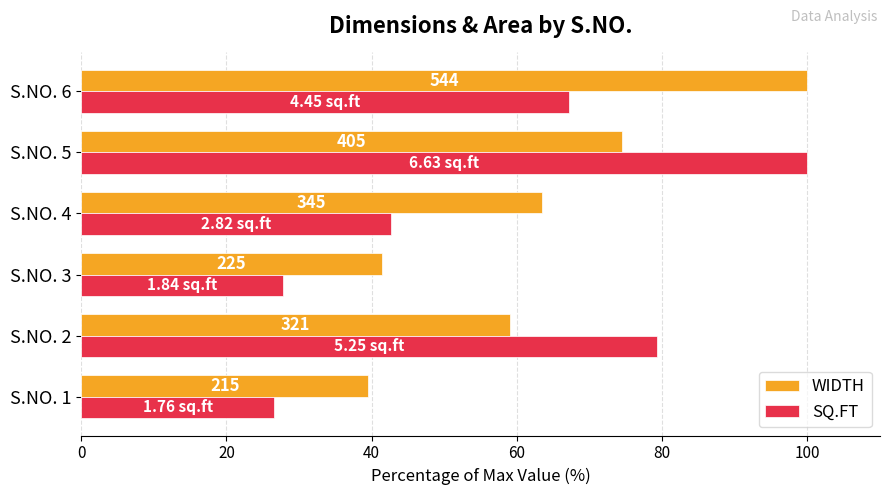

What are all the series names shown in the legend?

WIDTH, SQ.FT